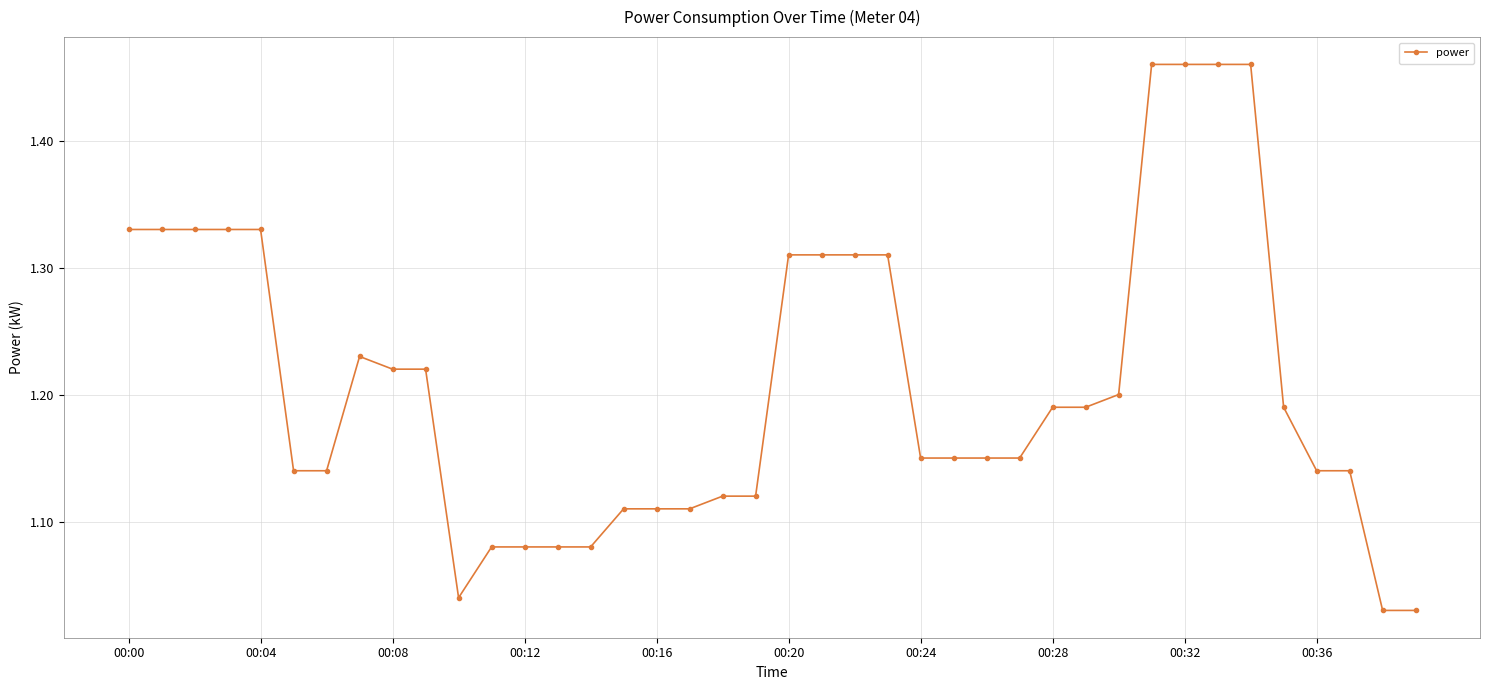

What is the difference between the second highest and second lowest values?

0.4